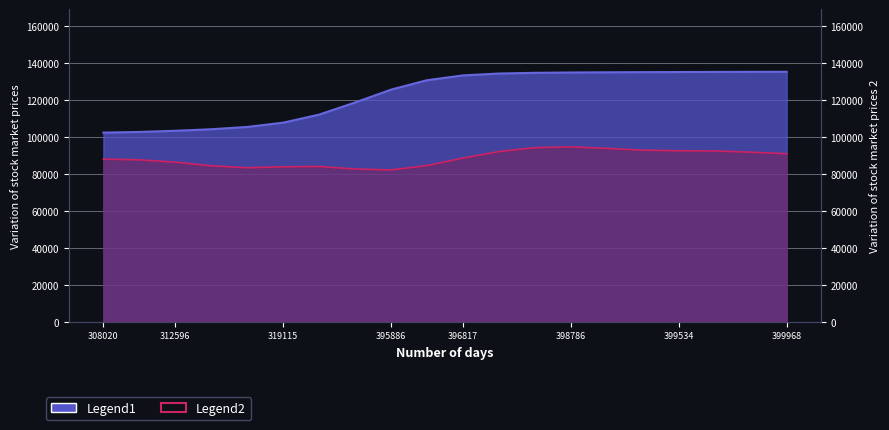

How many values are below 133322?

10